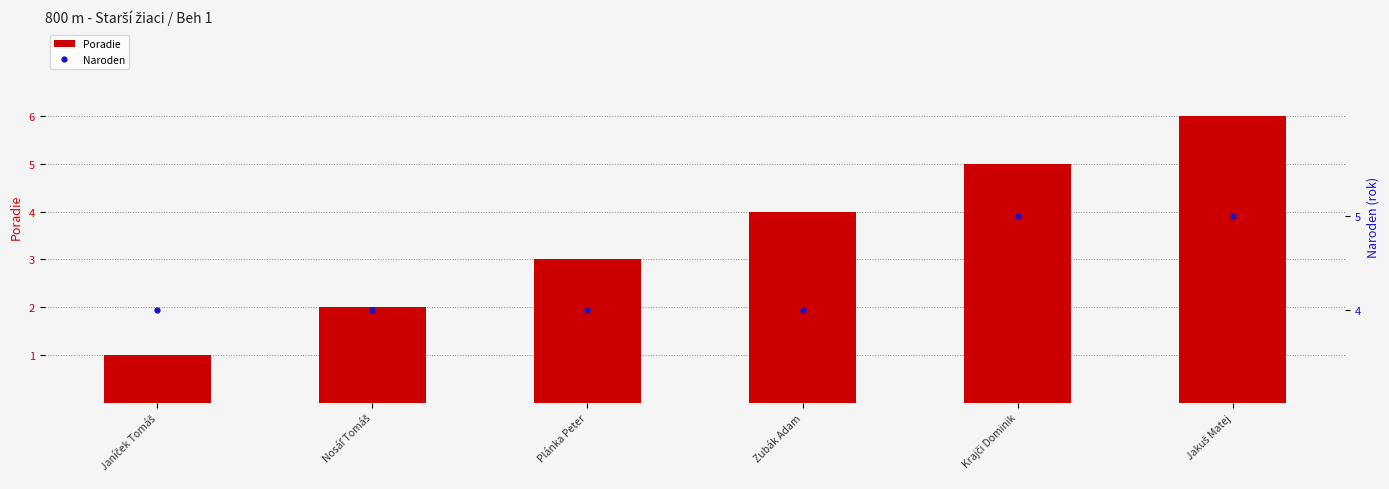

At Plánka Peter, list the series in order from largest to smallest.

Naroden, Poradie